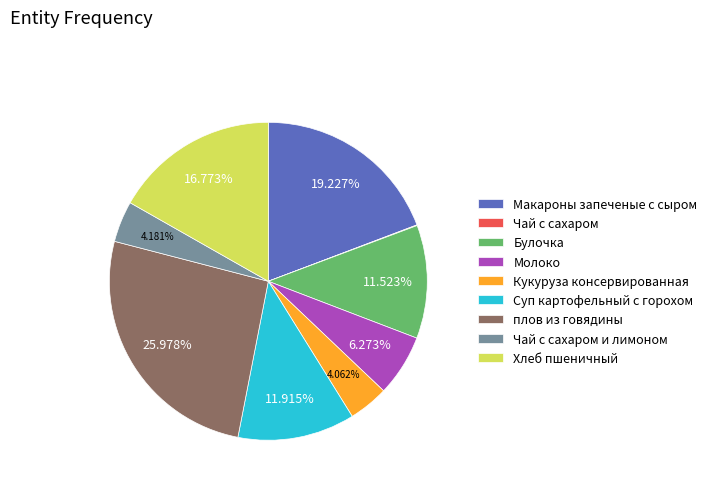

What is the largest slice in the pie chart?

плов из говядины